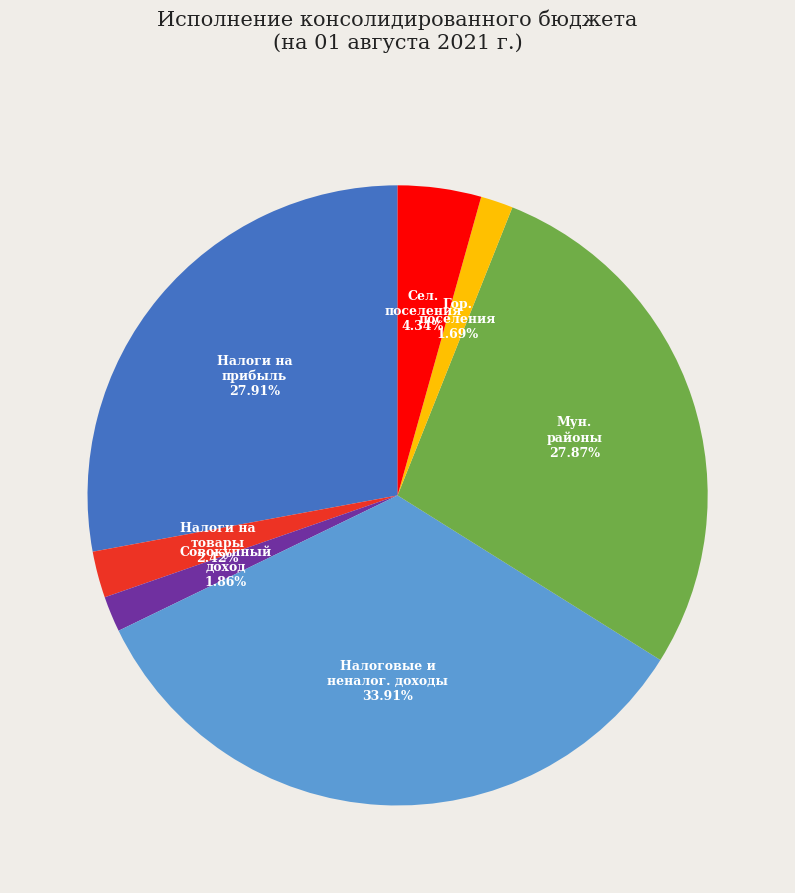

Count the number of slices in the pie.

7